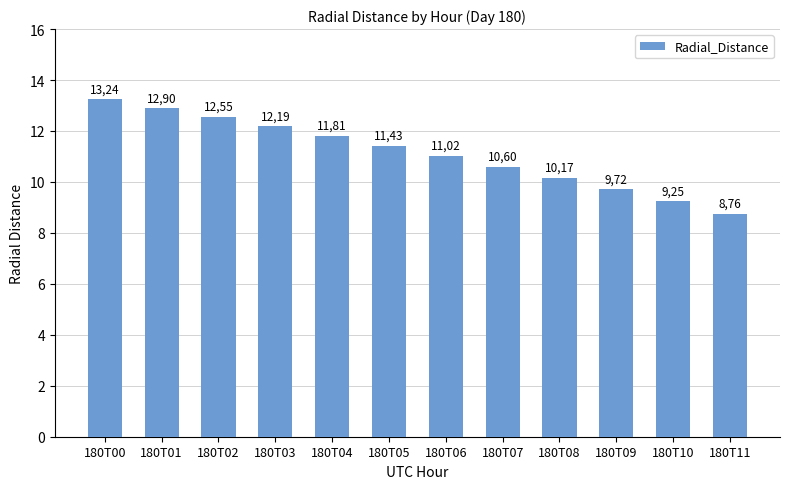

At which category does the chart reach its minimum across all series?

180T11